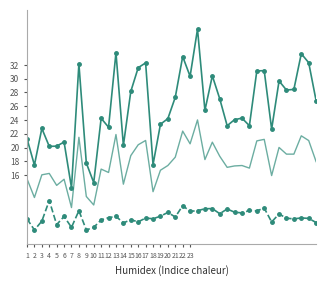

What is the greatest value displayed?

37.2